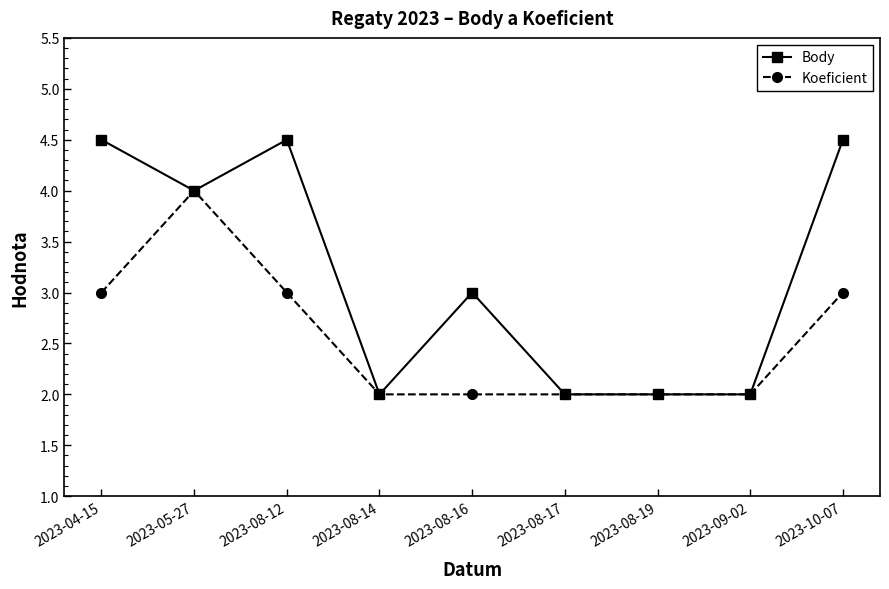

At which category is the sum across all series the highest?

2023-05-27